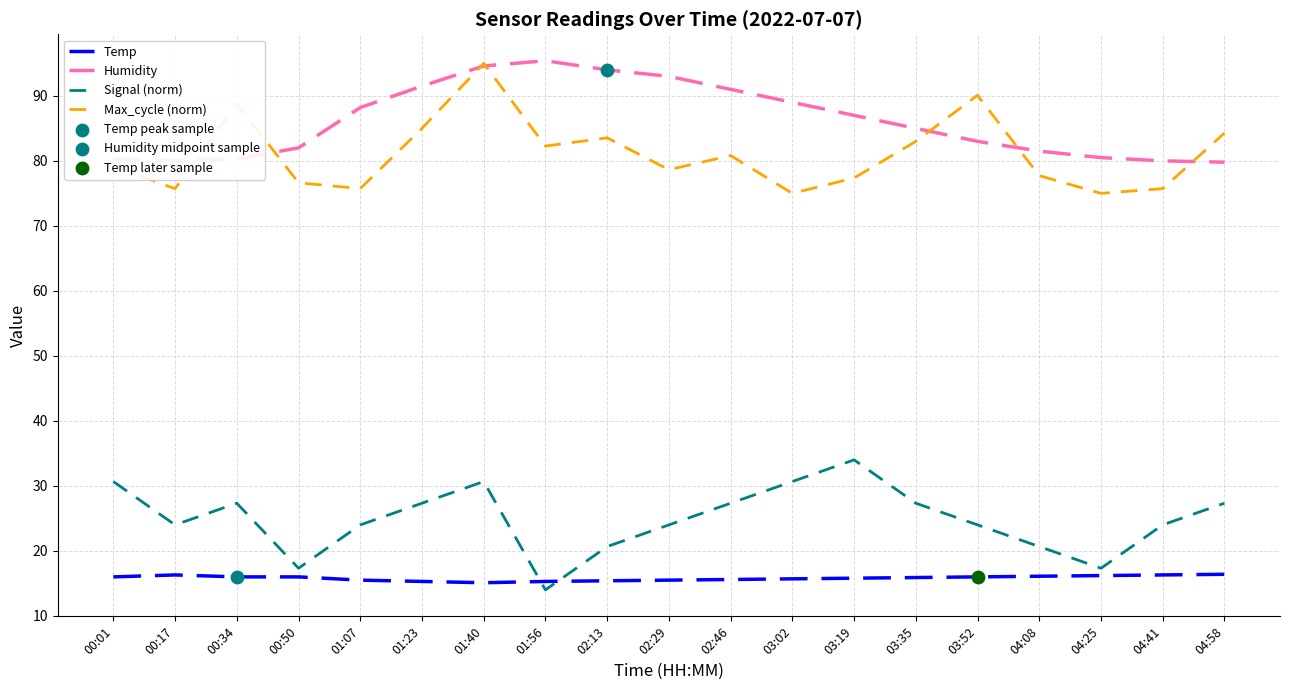

At which category is the sum across all series the highest?

01:40